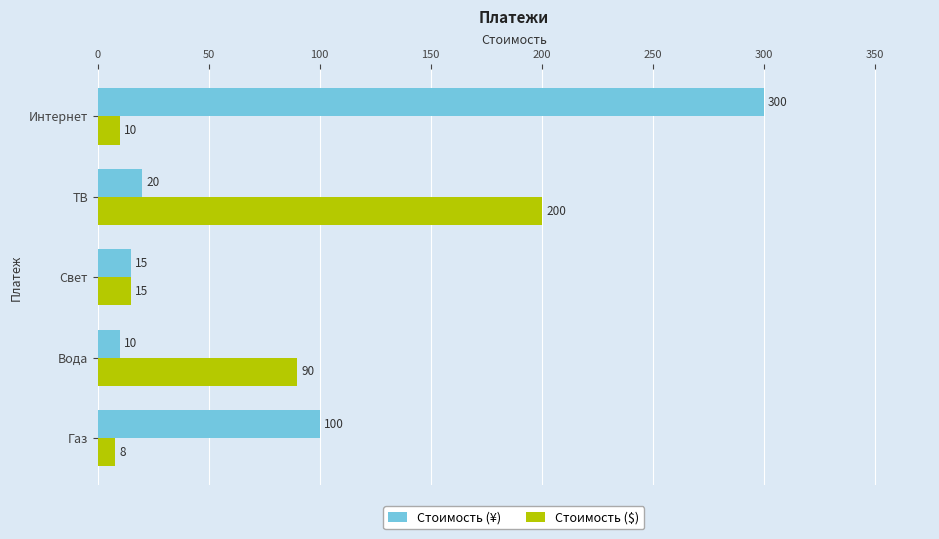

What are all the series names shown in the legend?

Стоимость (¥), Стоимость ($)